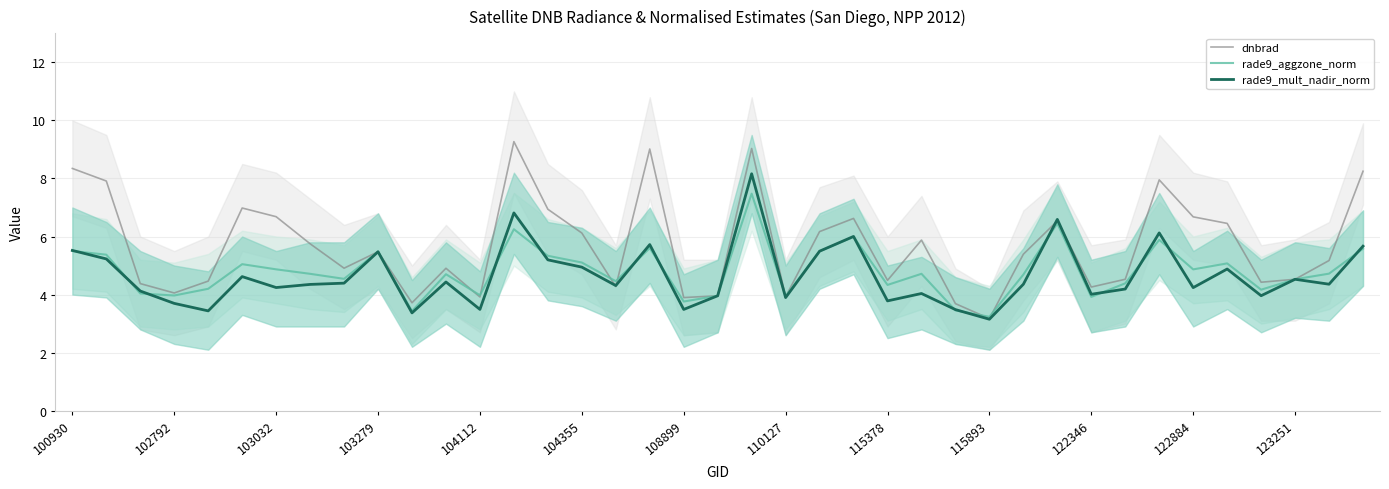

In dnbrad, how many points are lower than both neighbors (excluding endpoints)?

11